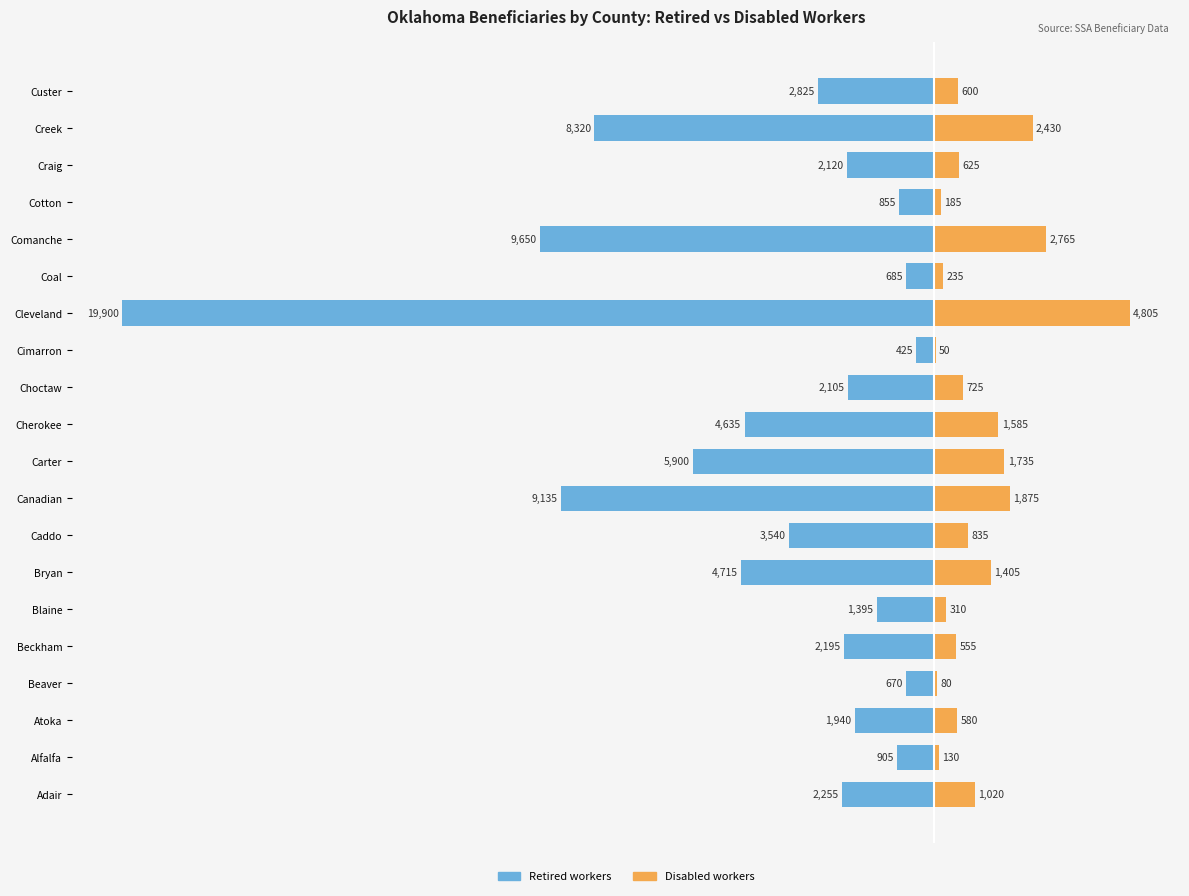

What is the difference between the maximum and minimum values in the Disabled workers series?

4755